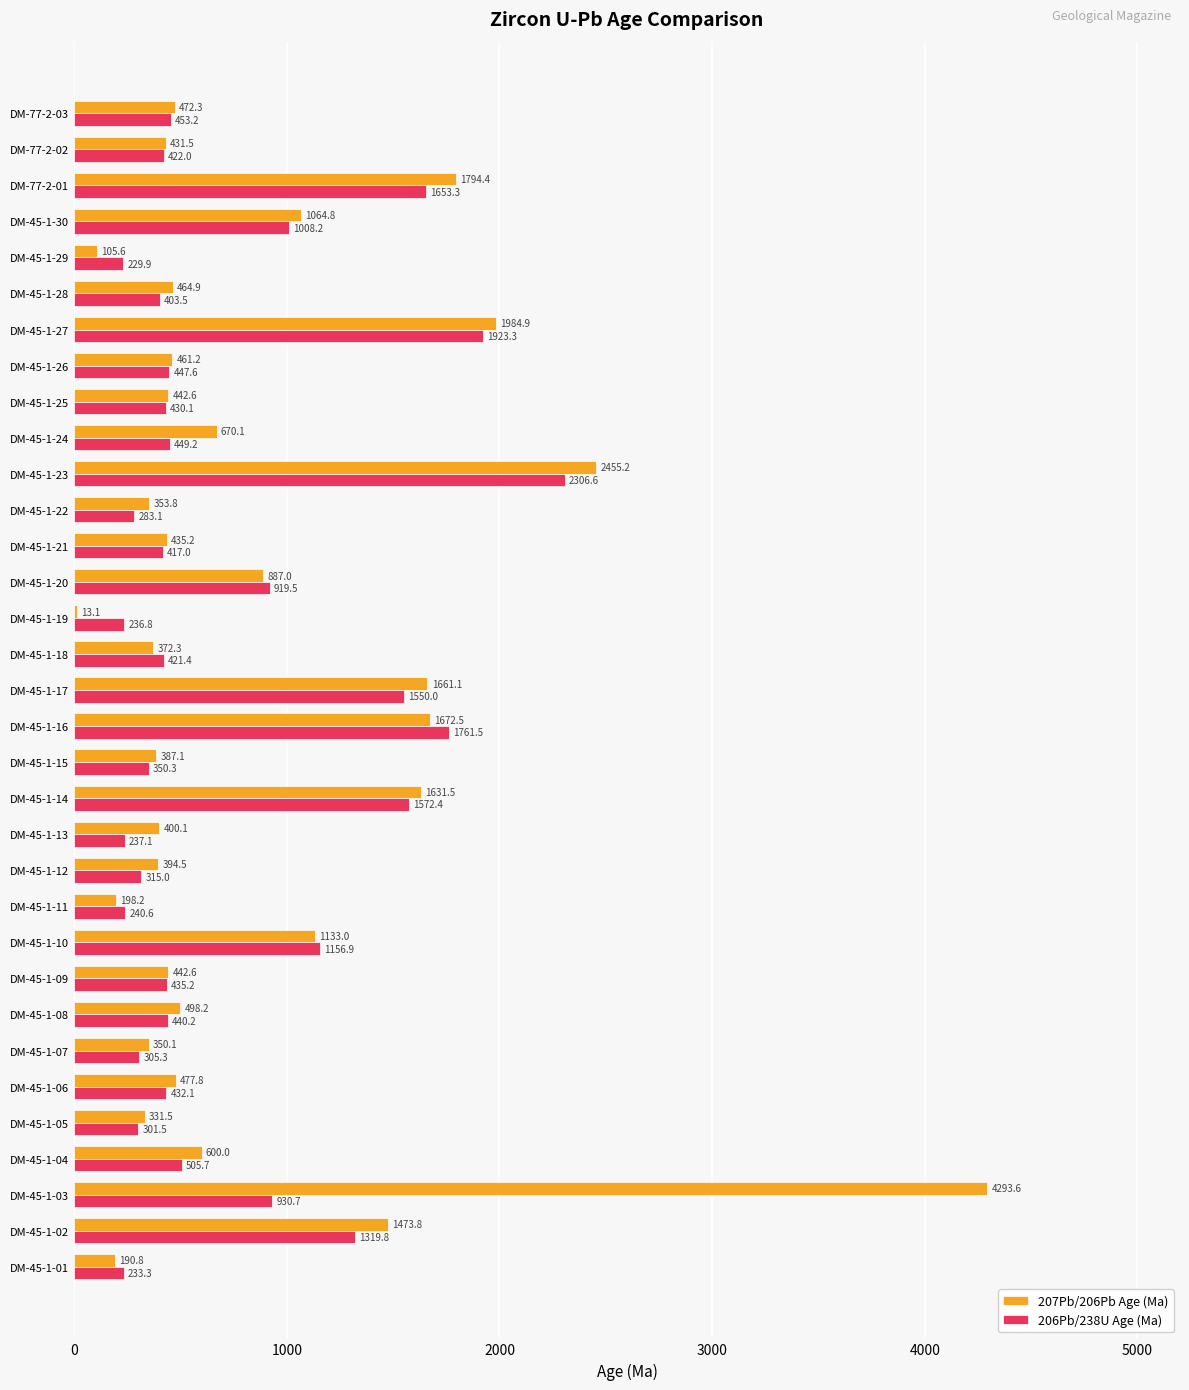

Is it true that 207Pb/206Pb Age (Ma) equals 435.2 at DM-45-1-21?

True